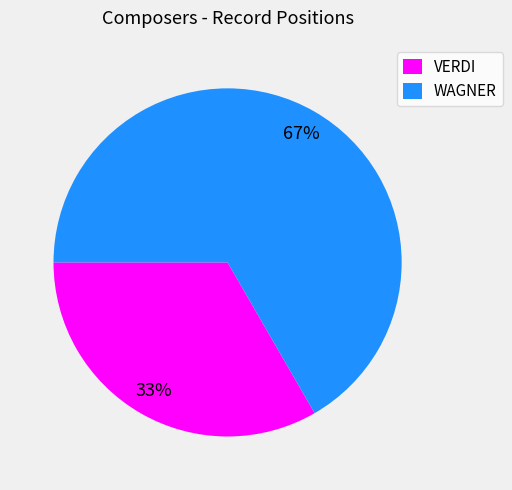

To the nearest percent, what portion does WAGNER represent?

67%